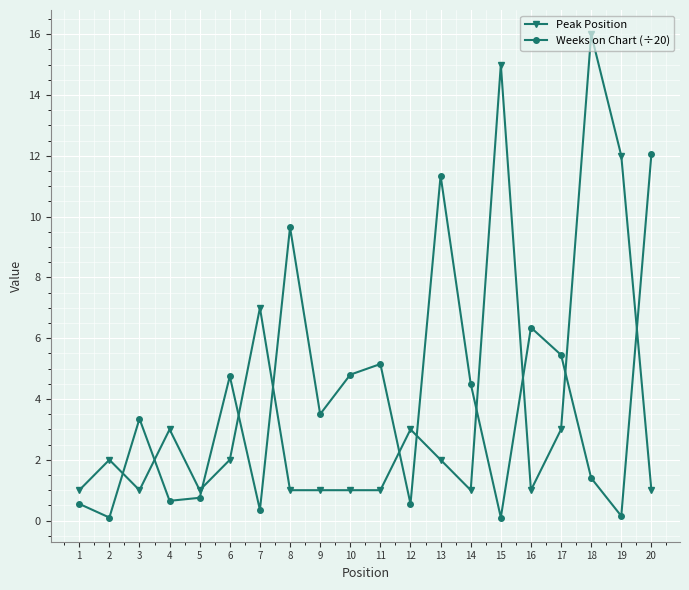

Read the Weeks on Chart (÷20) value at 20.

12.1